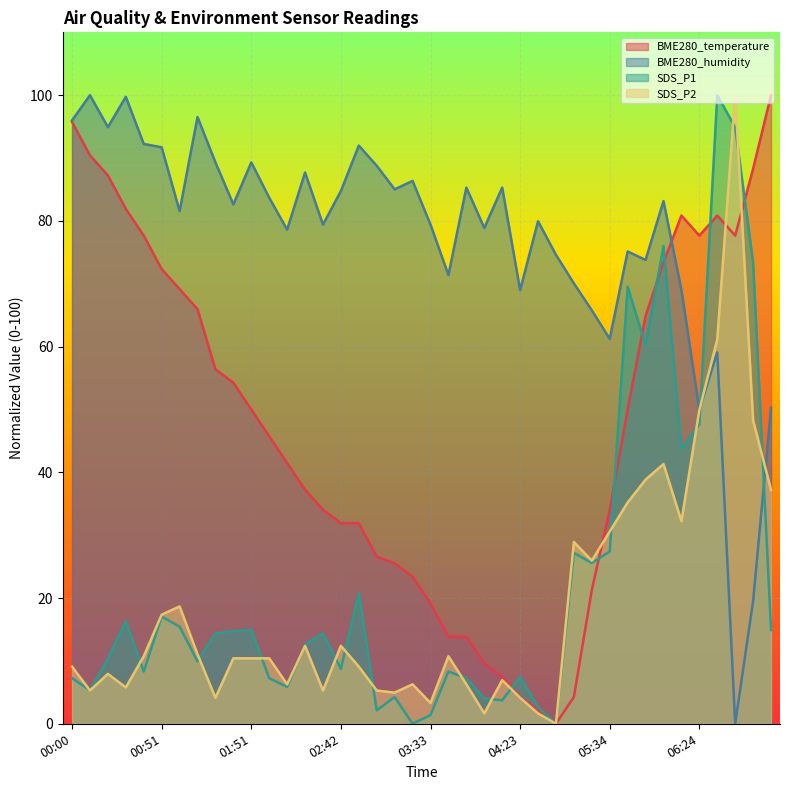

How many intersections are there between SDS_P2 and BME280_humidity?

2